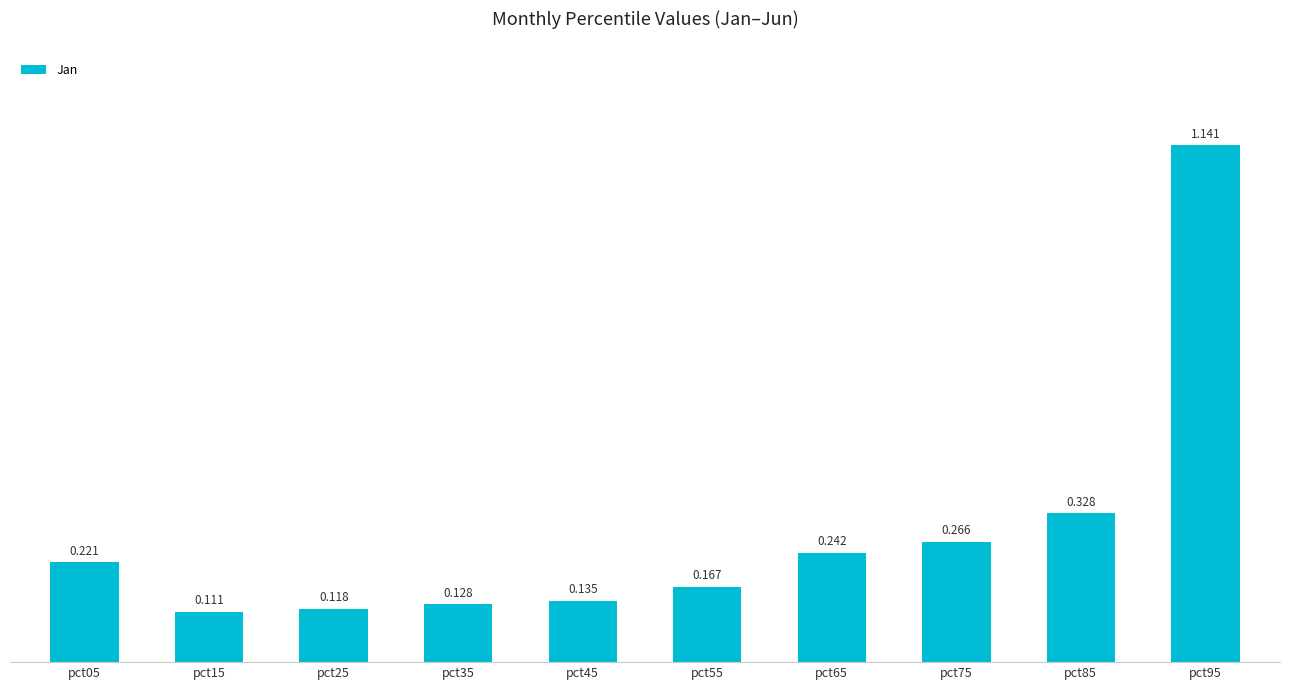

What is the sum of the values at pct15 and pct75?

0.4